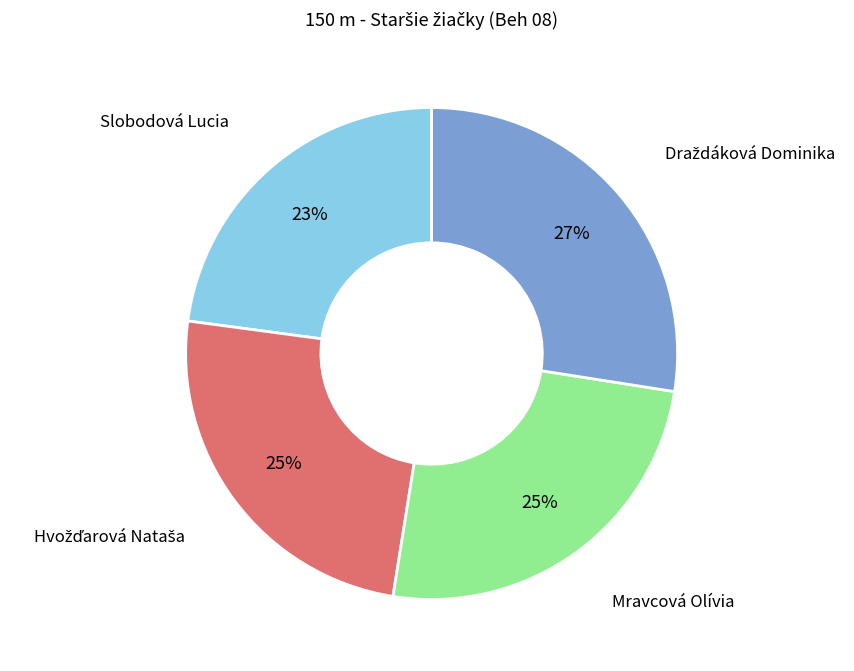

Does any single category account for the majority?

No